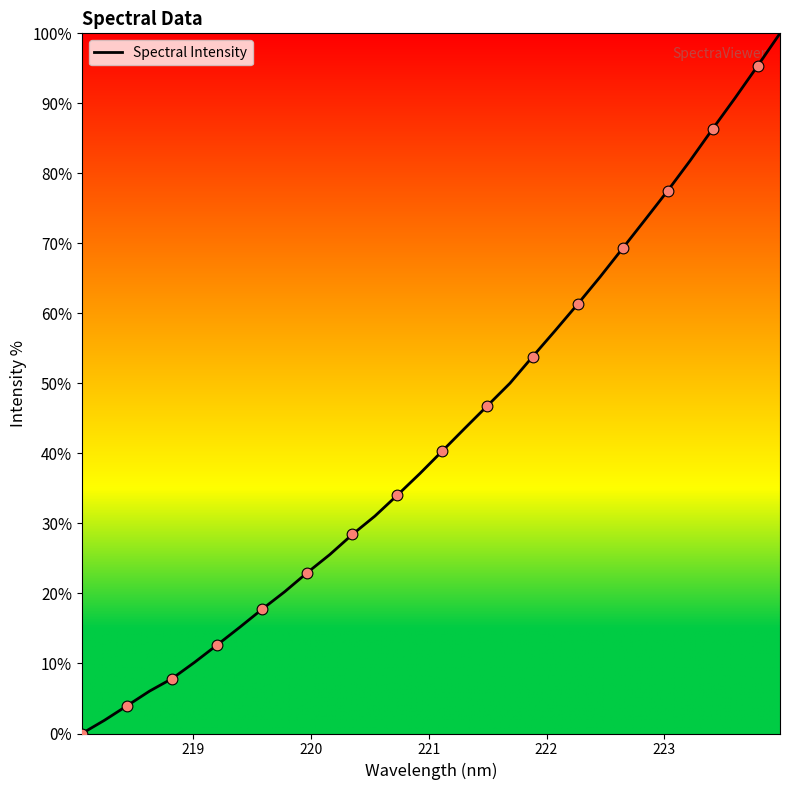

What is the greatest value displayed?

100.0